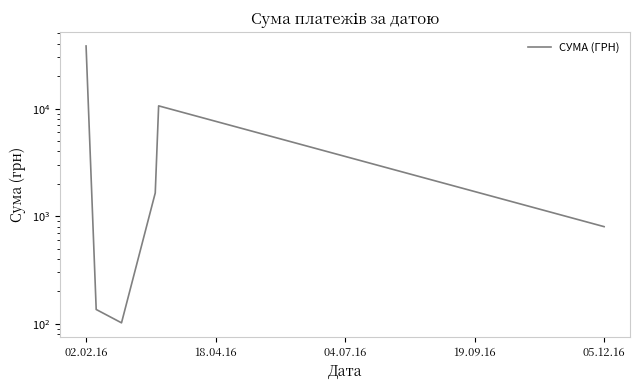

What is the difference between the maximum and minimum values?

38151.6